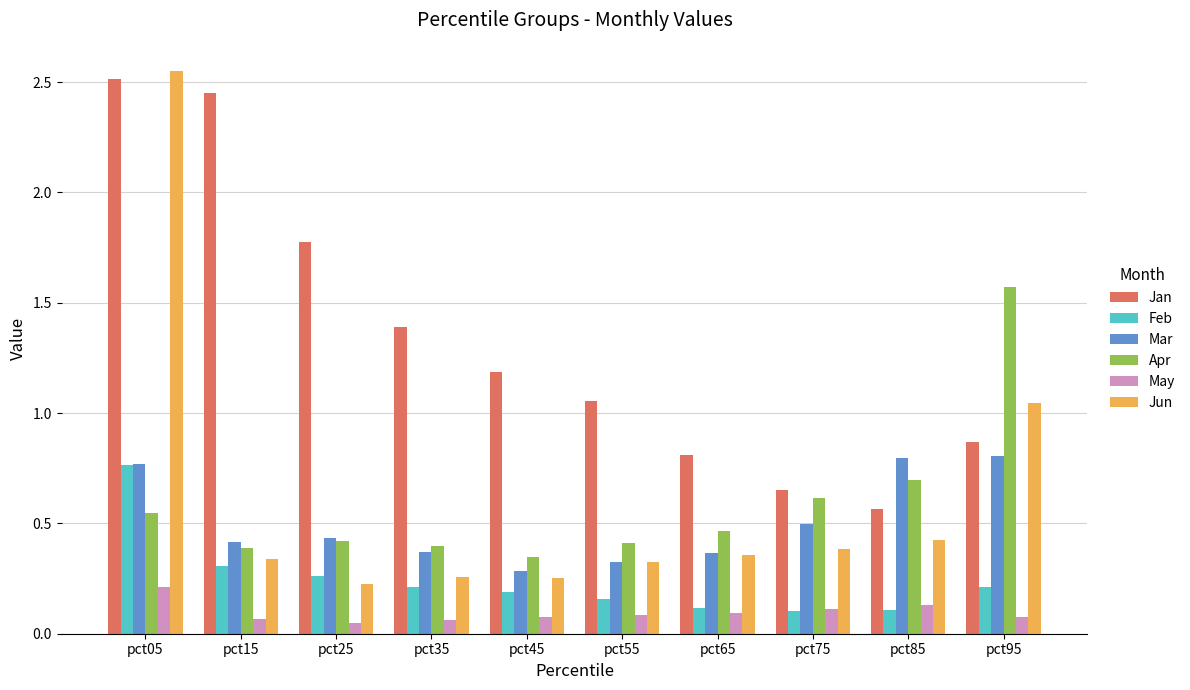

Are the bars horizontal?

No